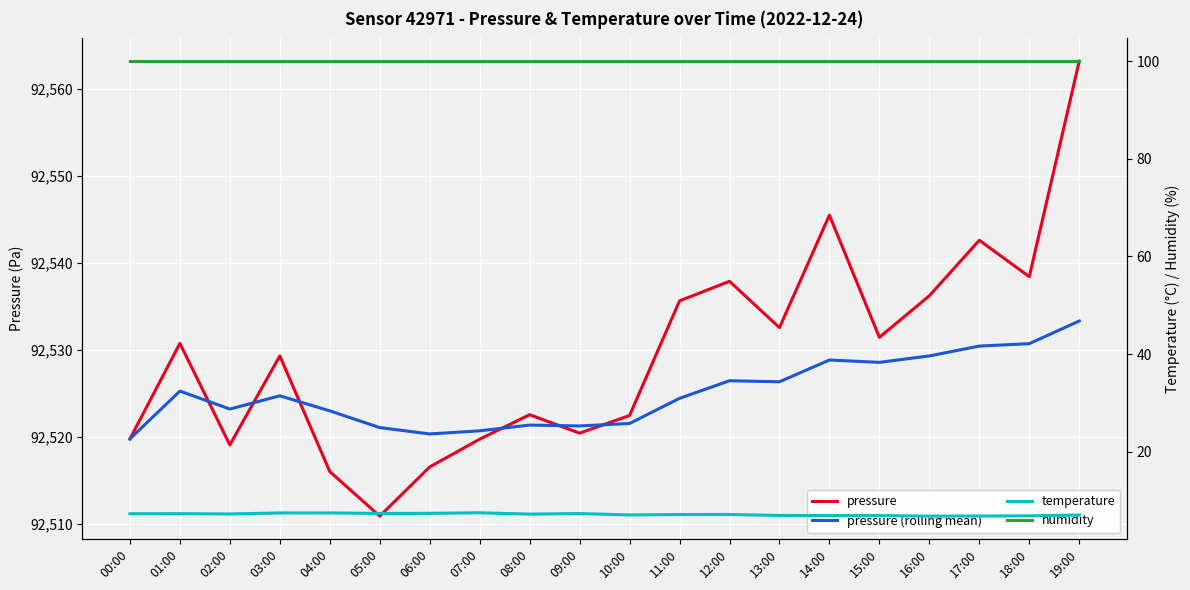

Where is the first local minimum for pressure?

02:00